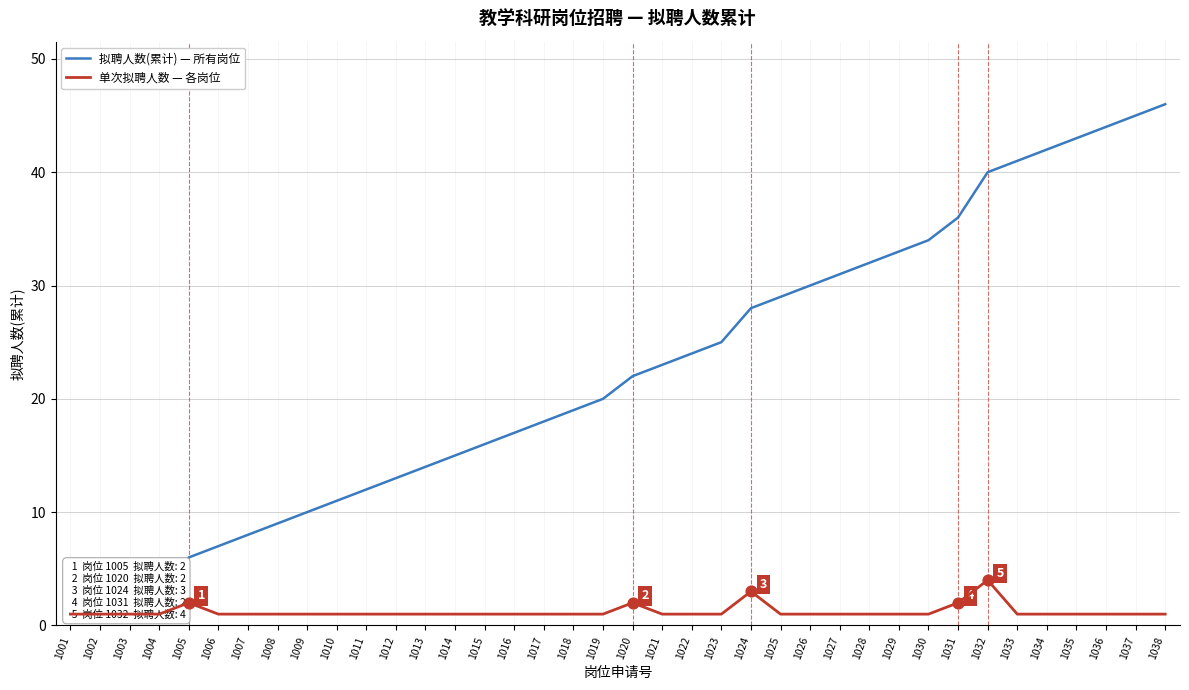

Which series has the largest Y range (max minus min)?

拟聘人数(累计) — 所有岗位